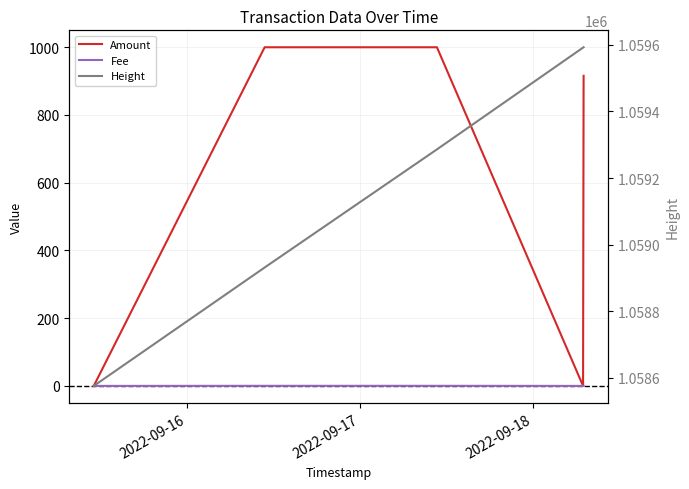

At which category does the chart reach its minimum across all series?

2022-09-16